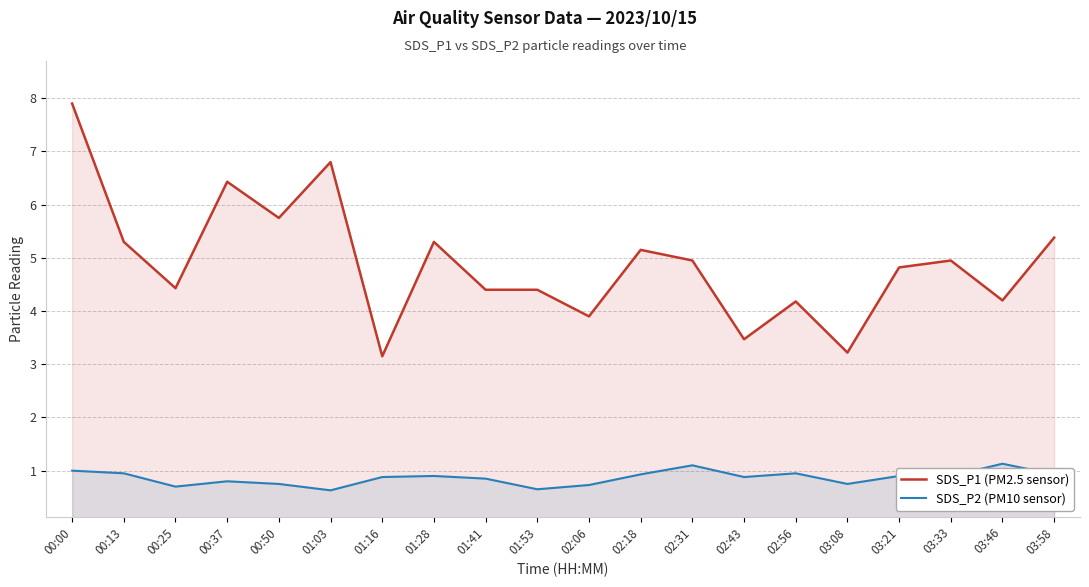

List the series in order of their overall mean, highest first.

SDS_P1 (PM2.5 sensor), SDS_P2 (PM10 sensor)